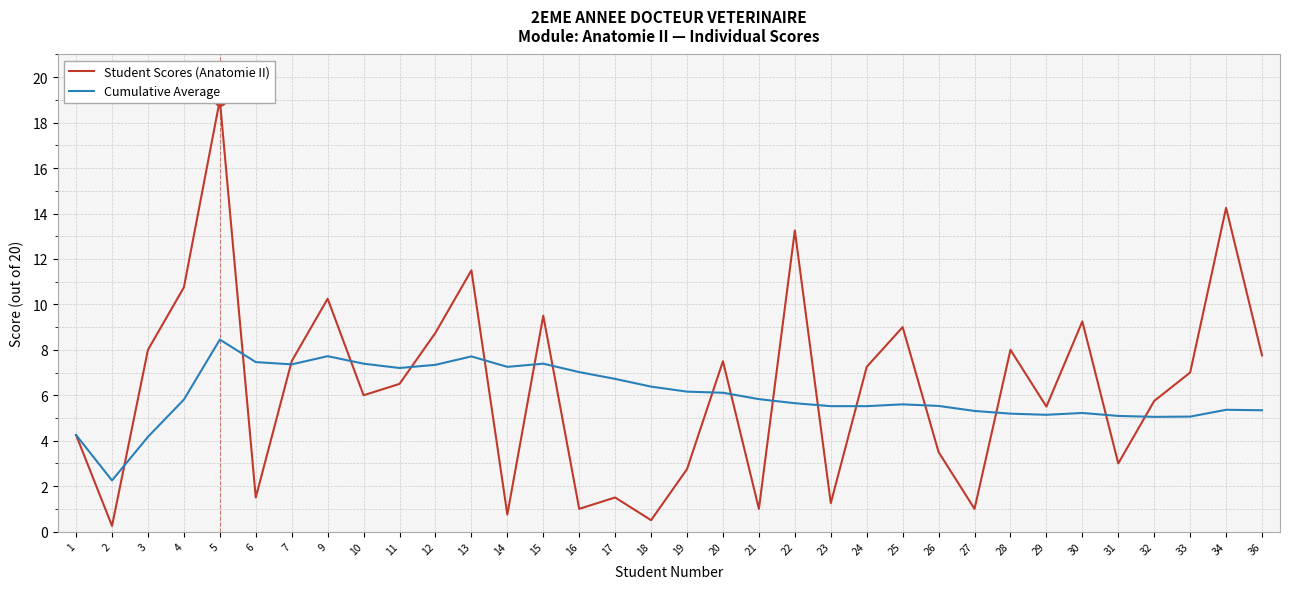

The Cumulative Average series shows 2.6 at 27. True or false?

False